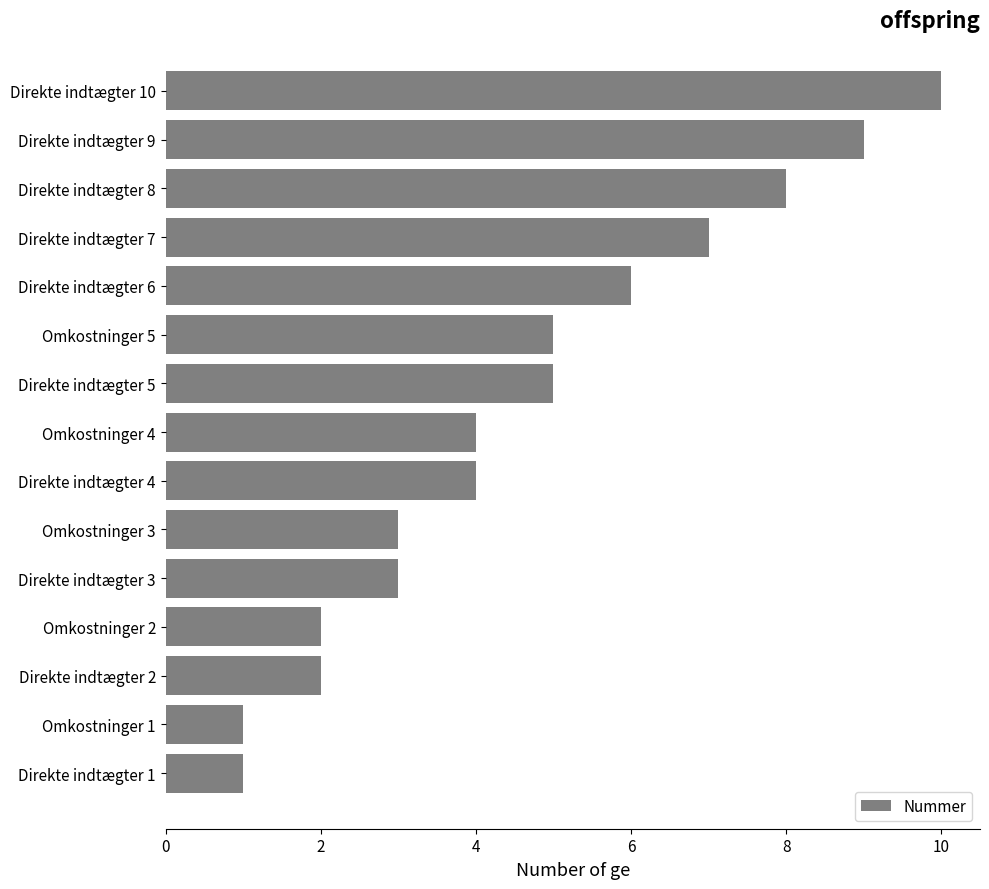

What is the label of the 10th bar from the bottom?

Omkostninger 5